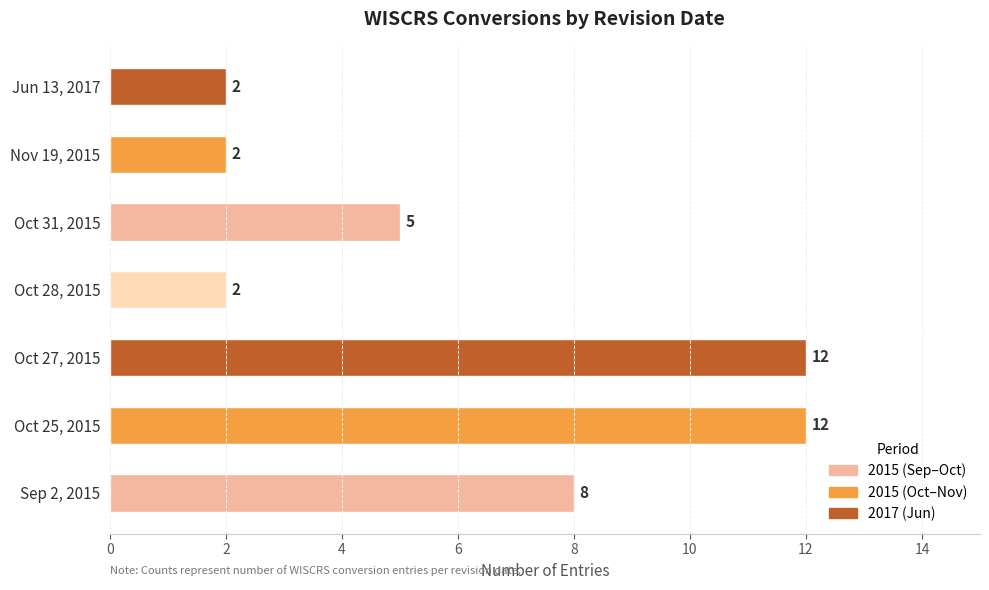

True or false: the data shows 3 at Jun 13, 2017.

False